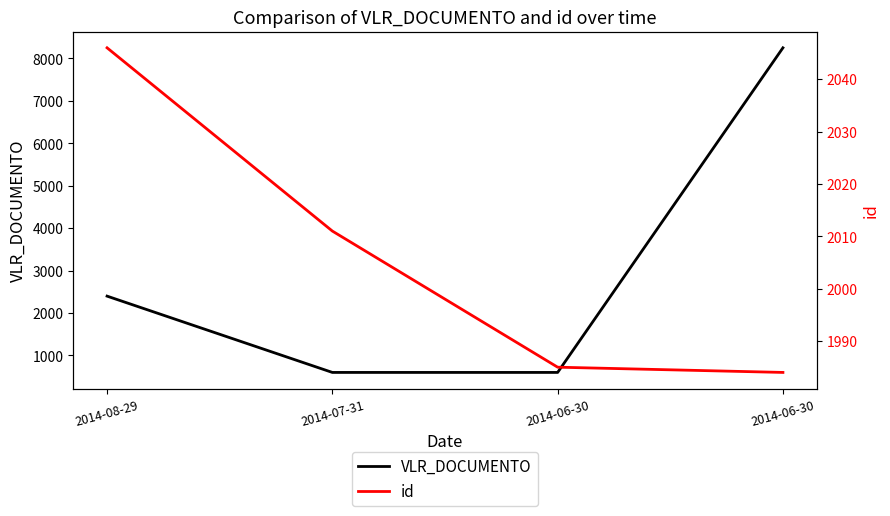

Is the value of VLR_DOCUMENTO at 2014-07-31 greater than the value of id at 2014-06-30?

No